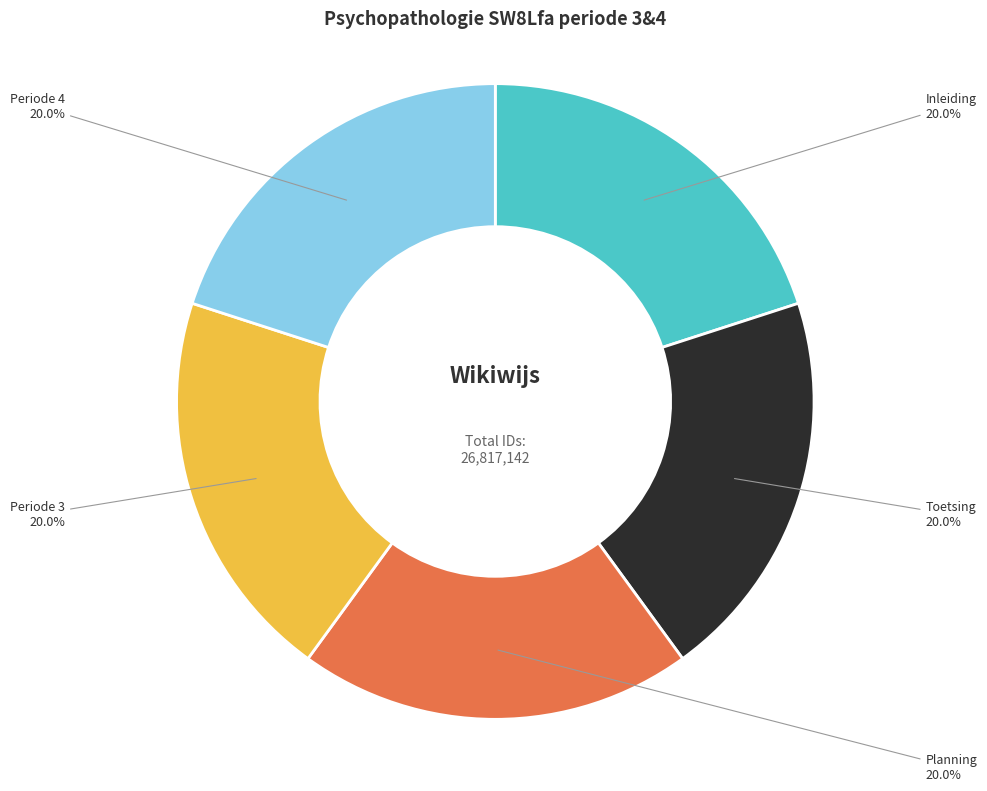

What portion of the pie excludes Inleiding?

80.0%